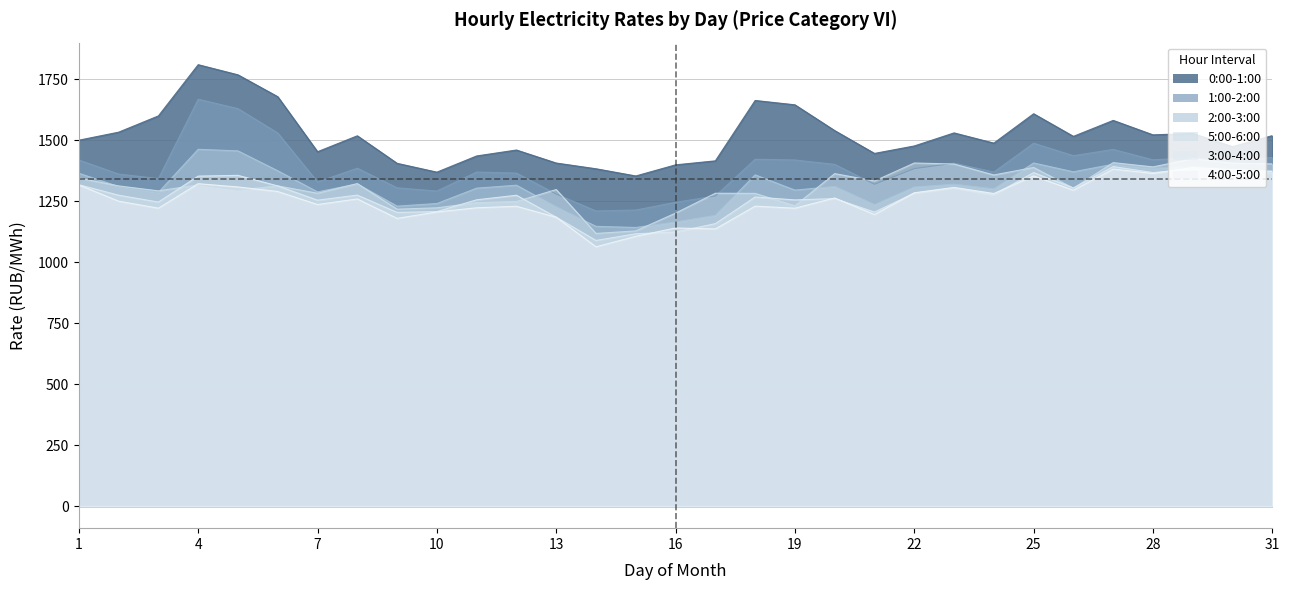

What is the difference between the 1:00-2:00 values at 29 and 4?

239.5